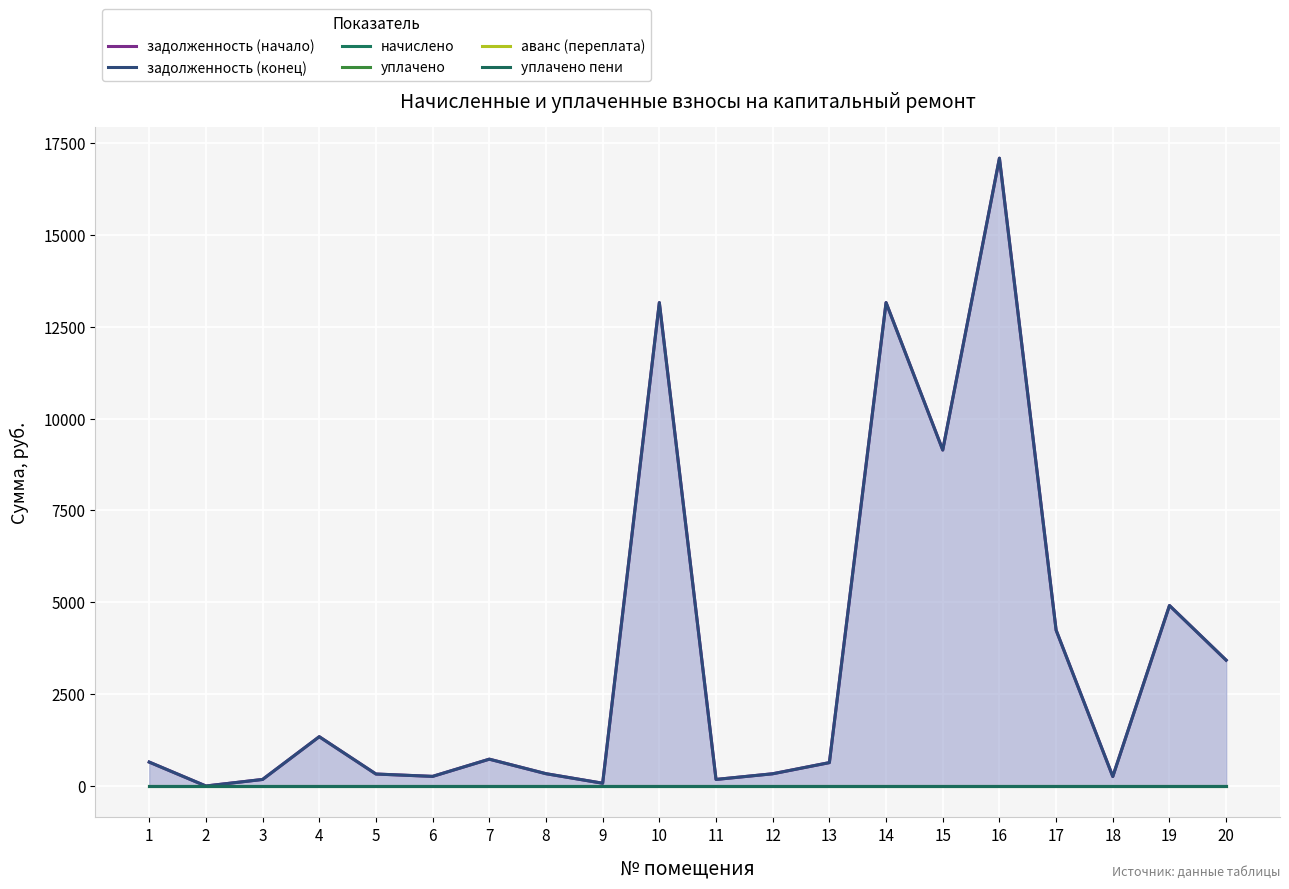

Reading left to right, what are all the values shown in this chart?

задолженность (начало): 650.9	0.0	178.1	1341.7	325.9	261.8	730.0	335.0	75.4	13156.1	178.6	332.8	636.5	13156.1	9143.8	17086.5	4242.3	258.1	4911.9	3424.3
задолженность (конец): 650.9	0.0	178.1	1341.7	325.9	261.8	730.0	335.0	75.4	13156.1	178.6	332.8	636.5	13156.1	9143.8	17086.5	4242.3	258.1	4911.9	3424.3
начислено: 0.0	0.0	0.0	0.0	0.0	0.0	0.0	0.0	0.0	0.0	0.0	0.0	0.0	0.0	0.0	0.0	0.0	0.0	0.0	0.0
уплачено: 0.0	0.0	0.0	0.0	0.0	0.0	0.0	0.0	0.0	0.0	0.0	0.0	0.0	0.0	0.0	0.0	0.0	0.0	0.0	0.0
аванс (переплата): 0.0	0.0	0.0	0.0	0.0	0.0	0.0	0.0	0.0	0.0	0.0	0.0	0.0	0.0	0.0	0.0	0.0	0.0	0.0	0.0
уплачено пени: 0.0	0.0	0.0	0.0	0.0	0.0	0.0	0.0	0.0	0.0	0.0	0.0	0.0	0.0	0.0	0.0	0.0	0.0	0.0	0.0